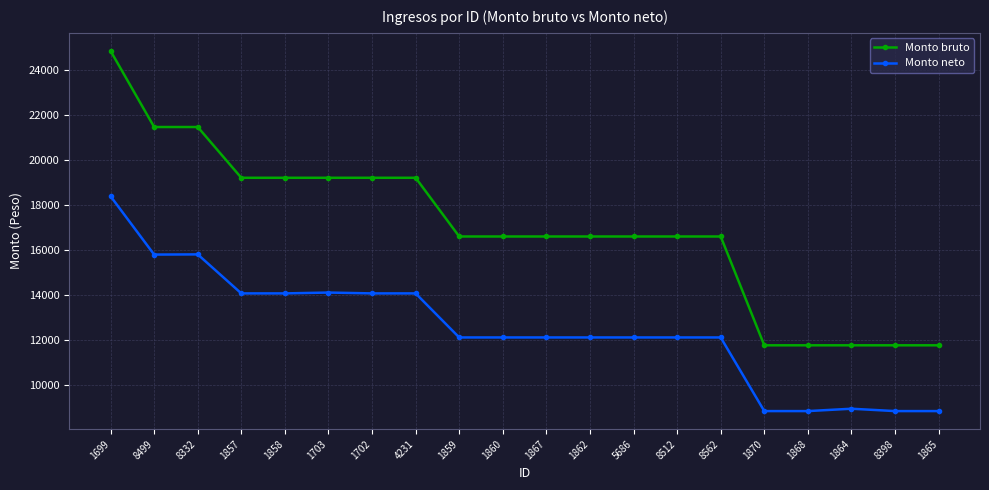

How many values in the Monto bruto series exceed 16616?

15